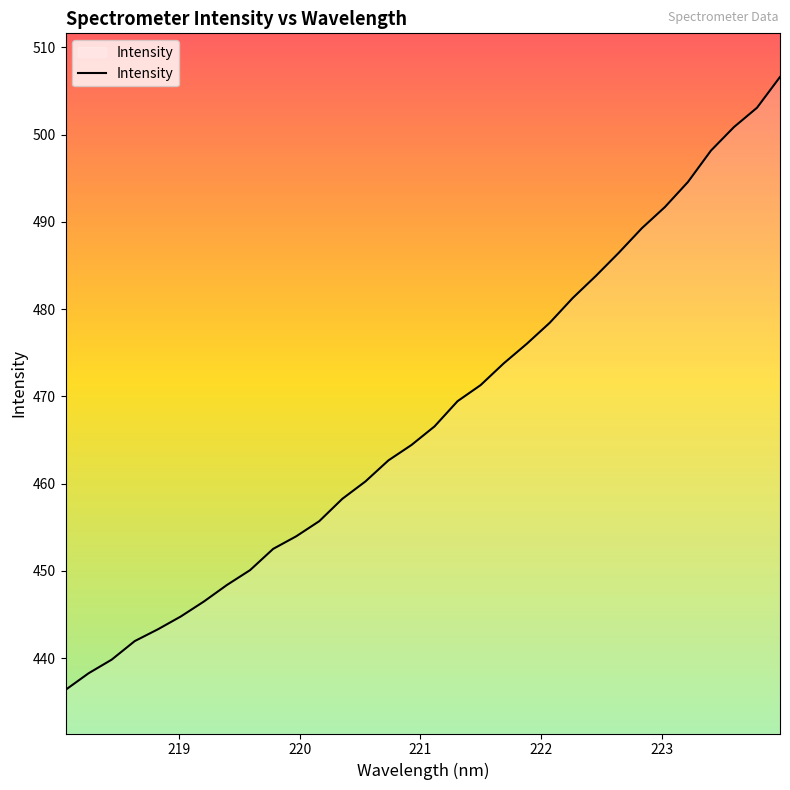

What is the maximum value shown in the chart?

506.6